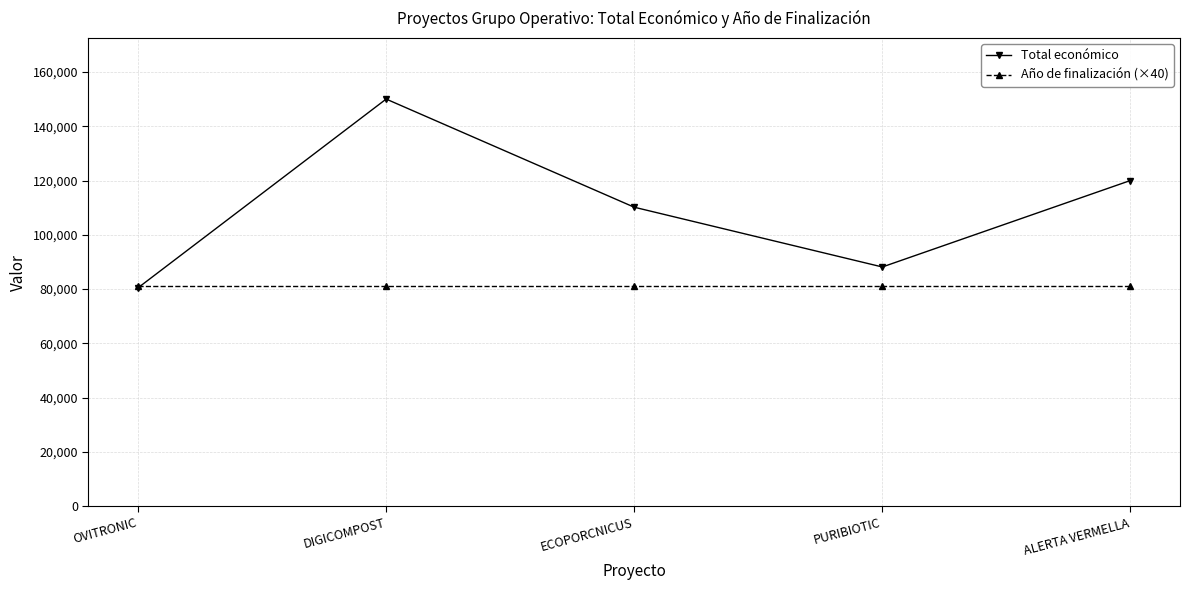

Which series has the largest total across all categories?

Total económico